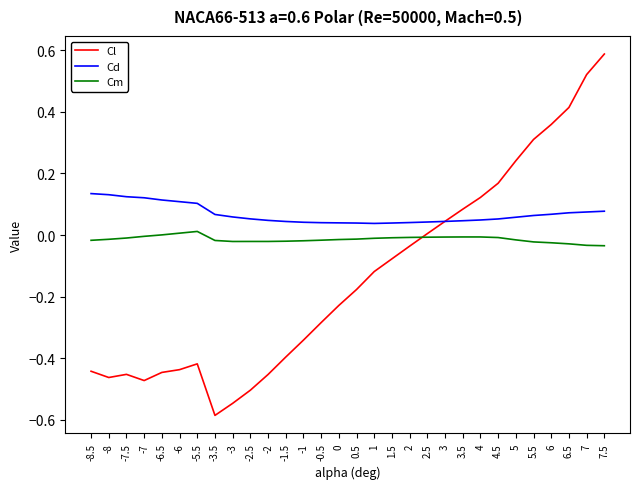

Is the value of Cl at -6 greater than the value of Cm at 4.5?

No